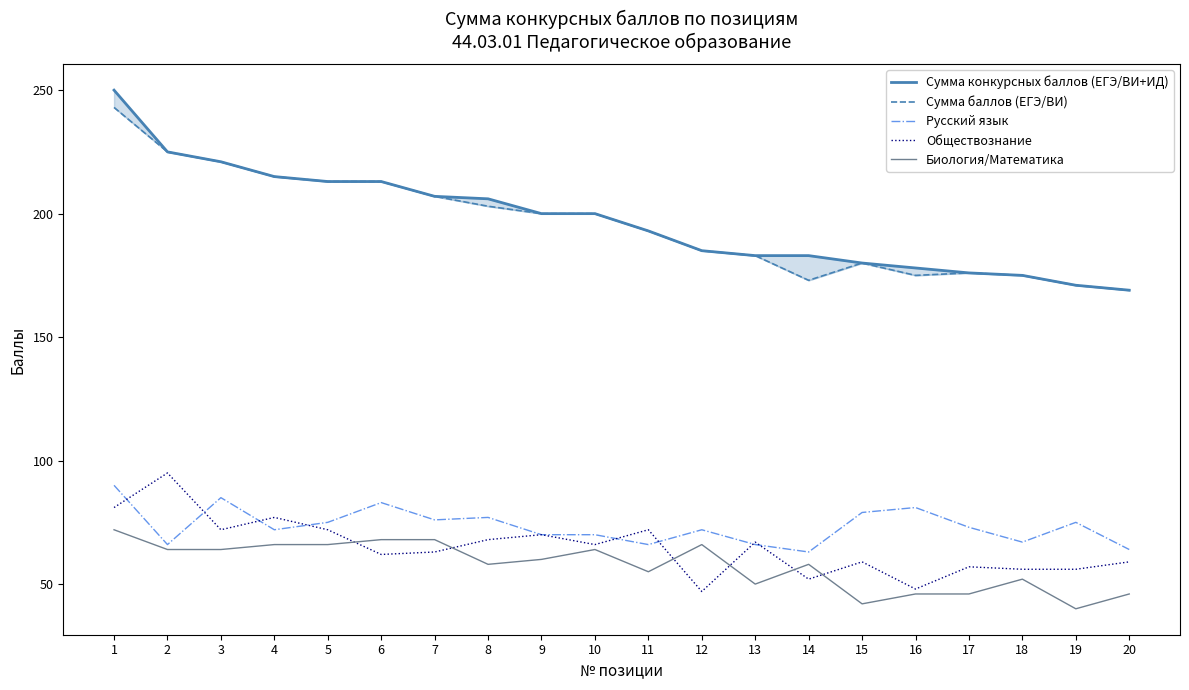

True or false: Сумма баллов (ЕГЭ/ВИ) and Обществознание cross at least once.

False